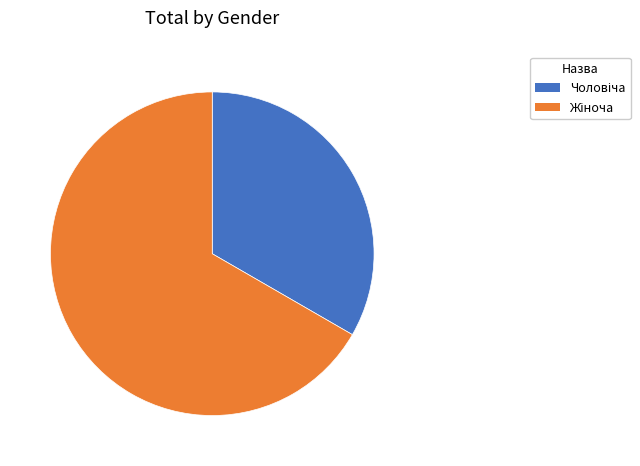

Is there a majority slice in this chart?

Yes